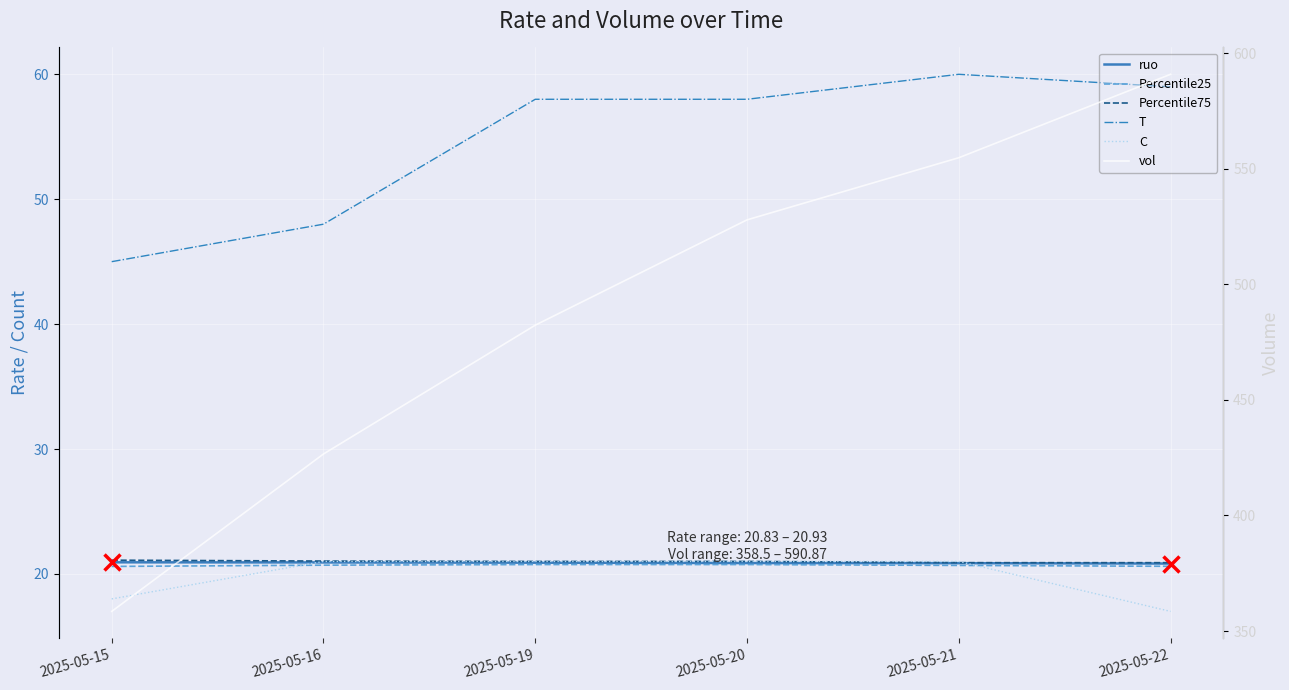

How many values in the T series exceed 58?

2